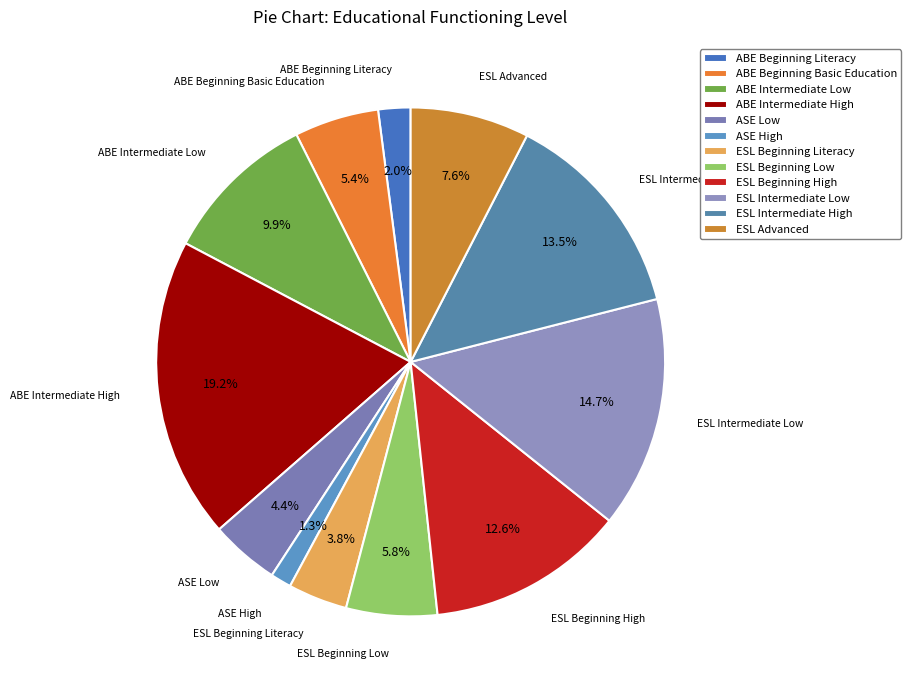

To the nearest percent, what is the difference between the largest and smallest slice percentages?

18%